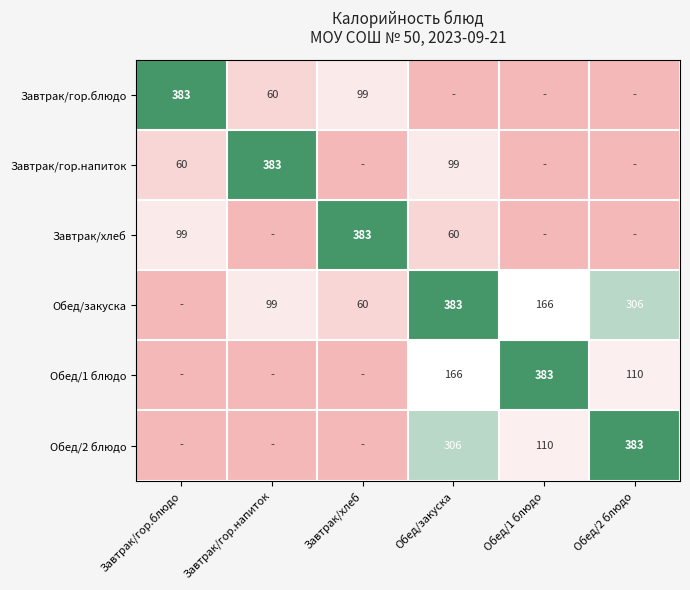

What is the difference between the Обед/закуска values at Обед/закуска and Завтрак/хлеб?

323